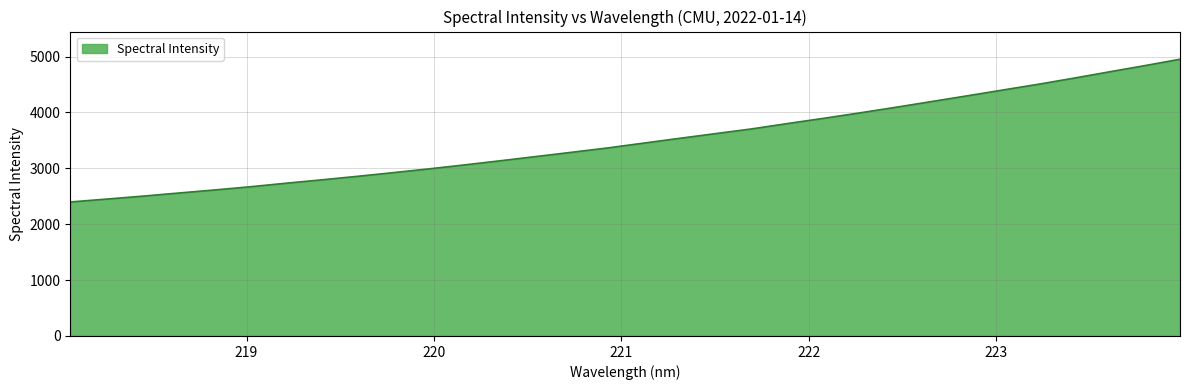

True or false: there are more than 0 points higher than both neighbors.

False